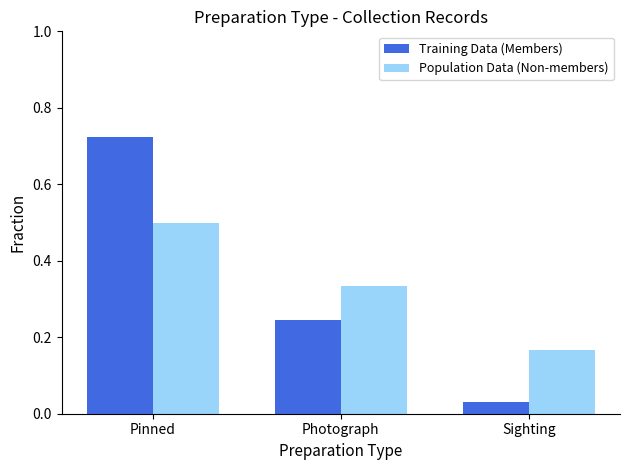

Is the value of Population Data (Non-members) at Sighting greater than the value of Training Data (Members) at Photograph?

No